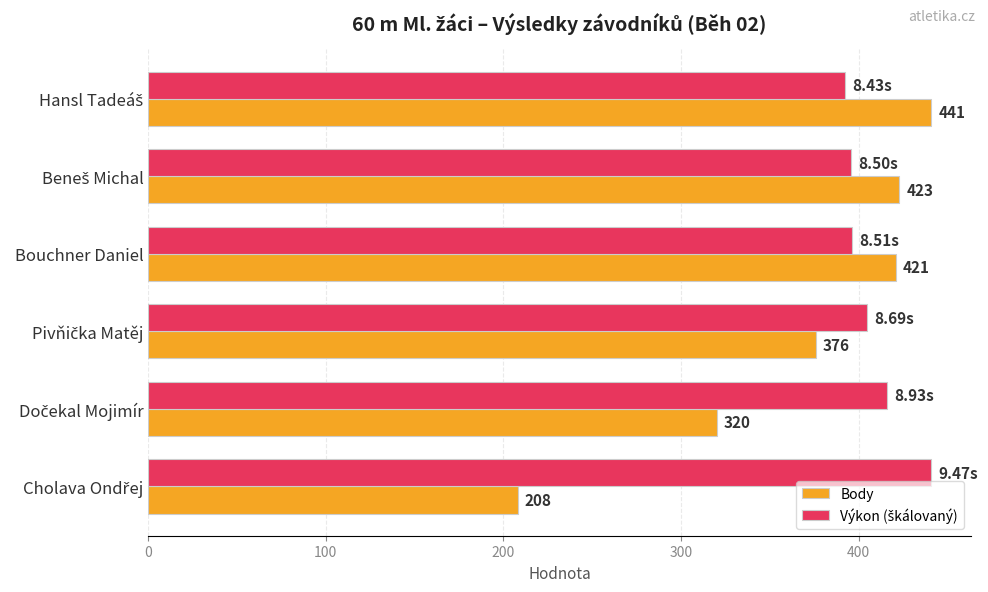

Which series has the widest spread of values?

Body